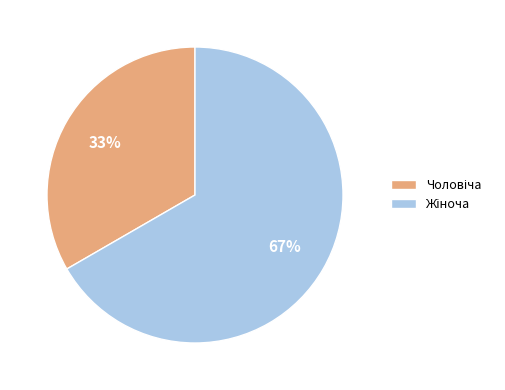

To the nearest percent, what is the average slice percentage?

50%